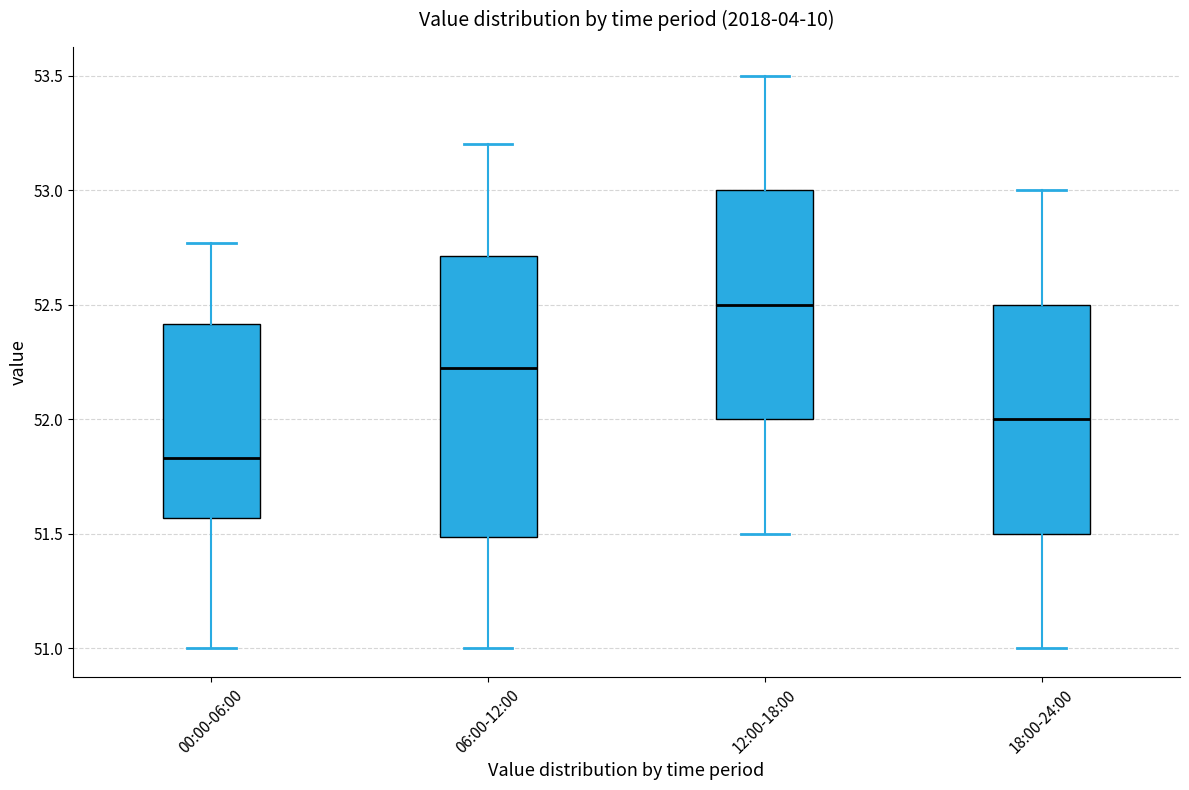

Which box's median line is the lowest?

00:00-06:00